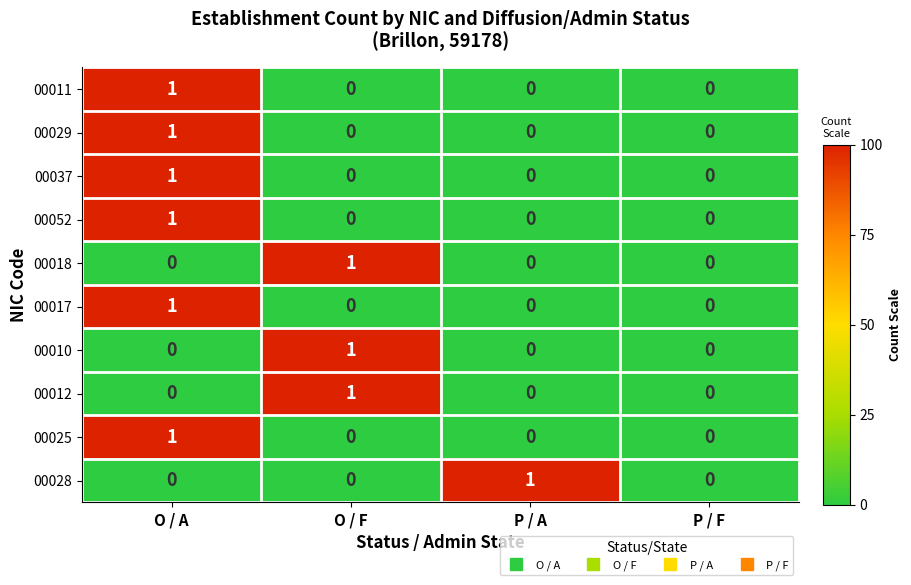

The value of 00010 at P / F is 0. True or false?

True